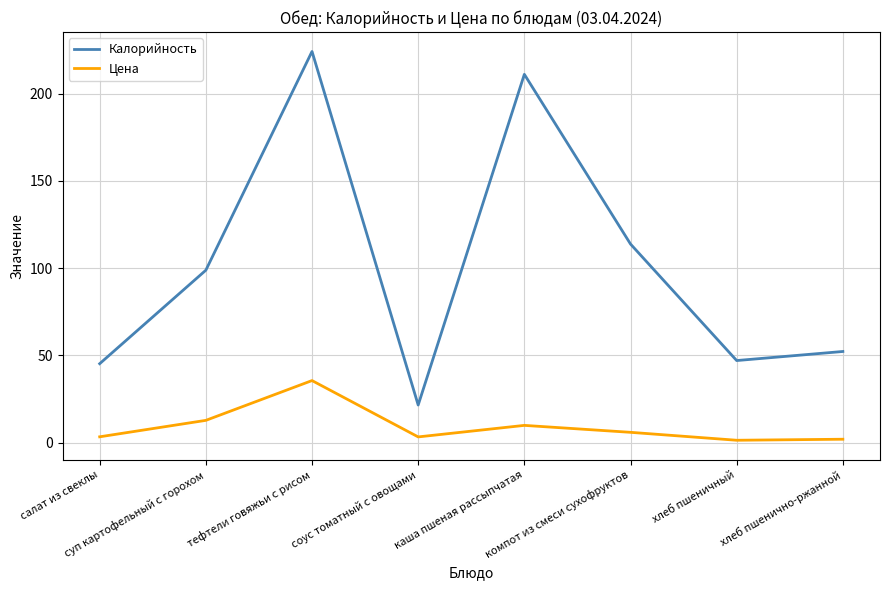

True or false: Калорийность and Цена intersect in this chart.

False